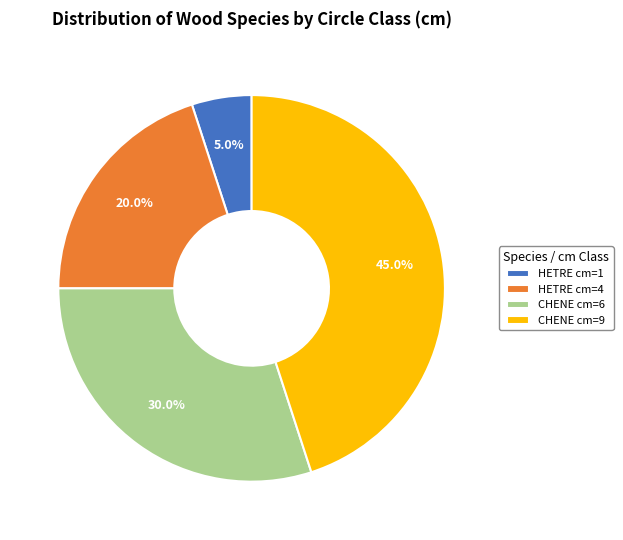

Is there any slice that represents more than half of the pie?

No